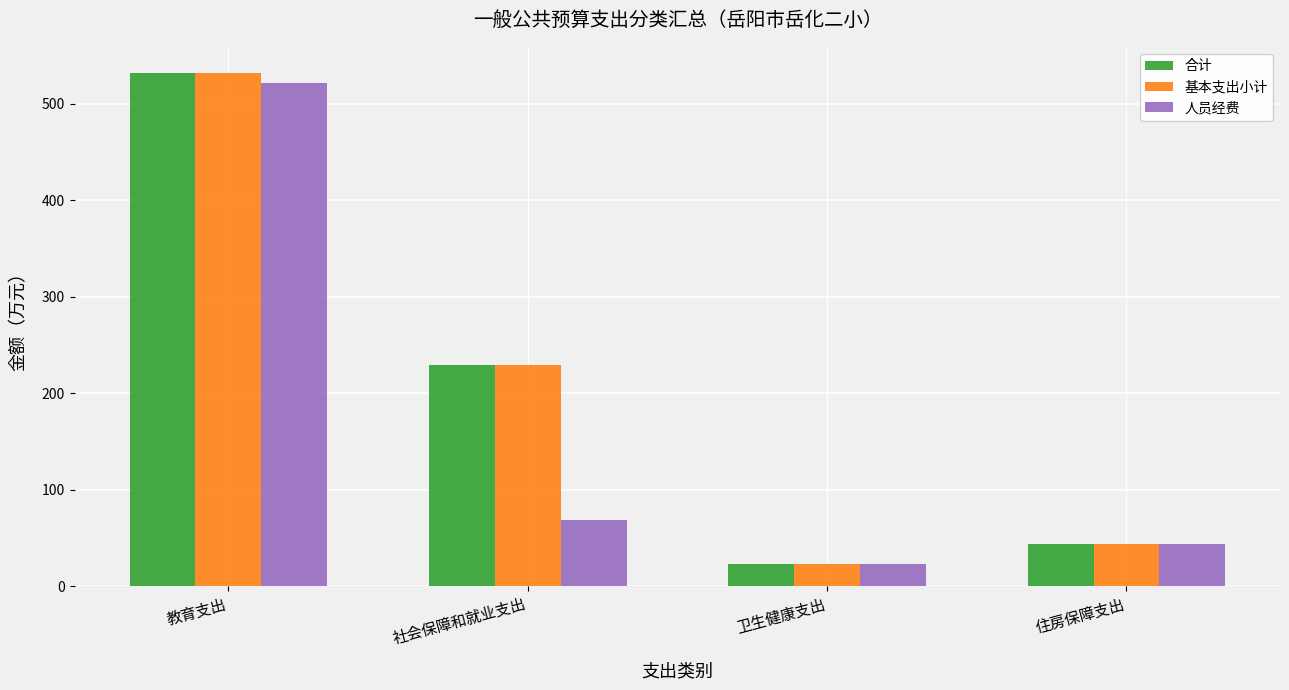

At which label does 合计 reach its peak?

教育支出